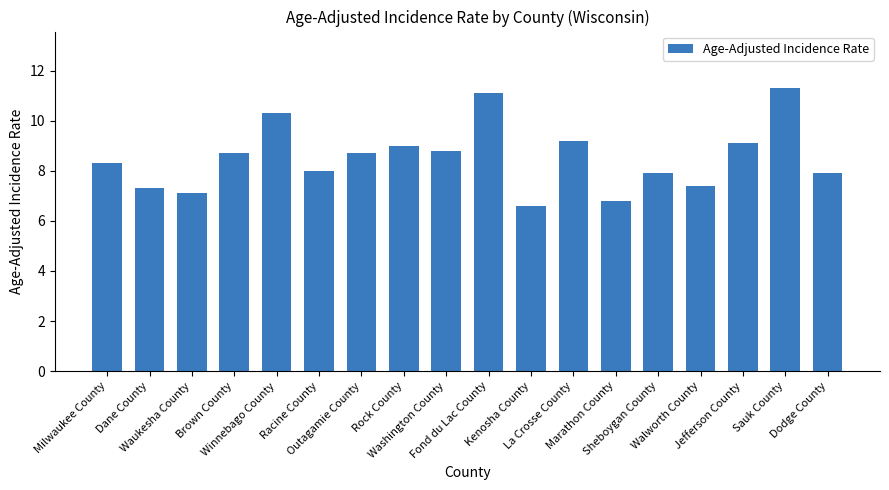

Approximately how many times larger is the value at Jefferson County compared to Outagamie County?

1.0